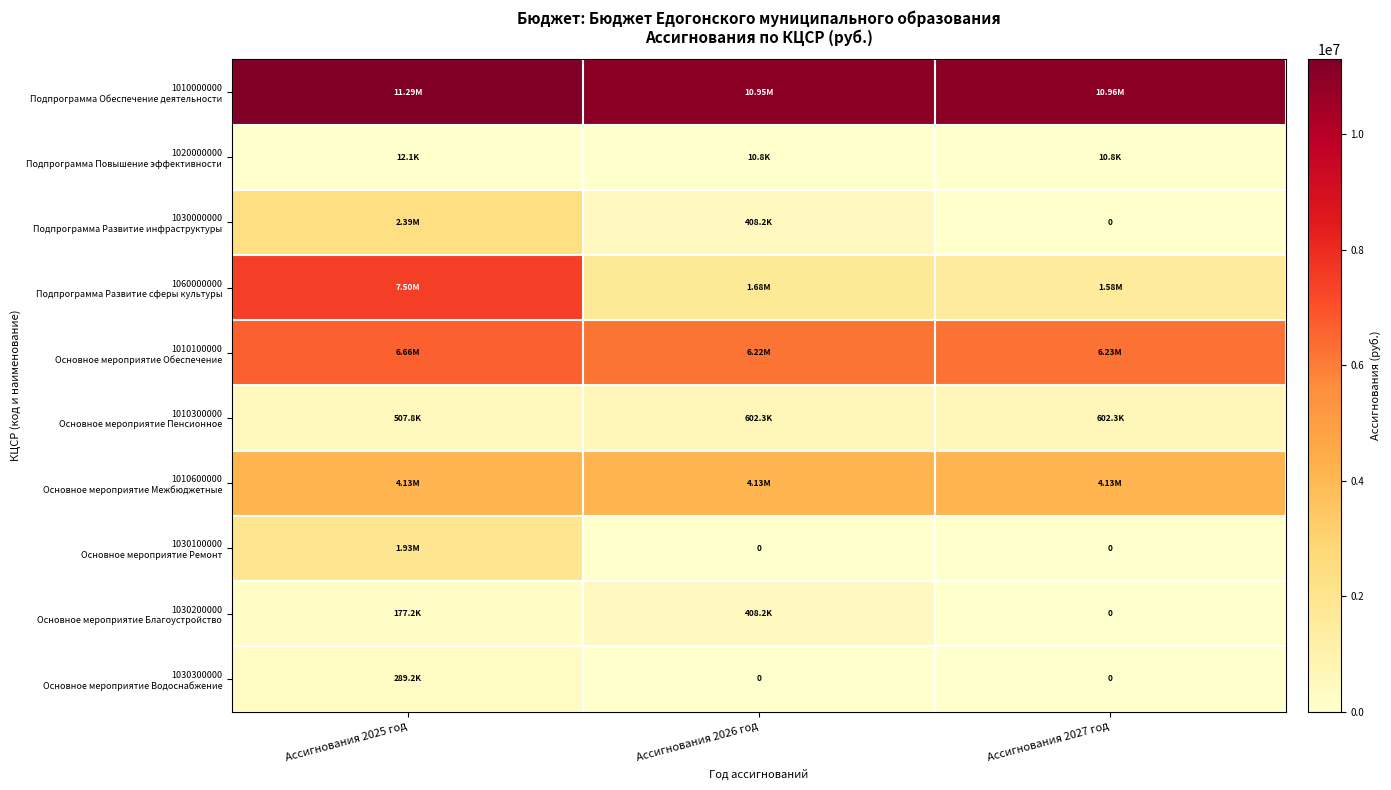

How many values in the 1020000000 Подпрограмма Повышение эффективности series exceed 10800?

1